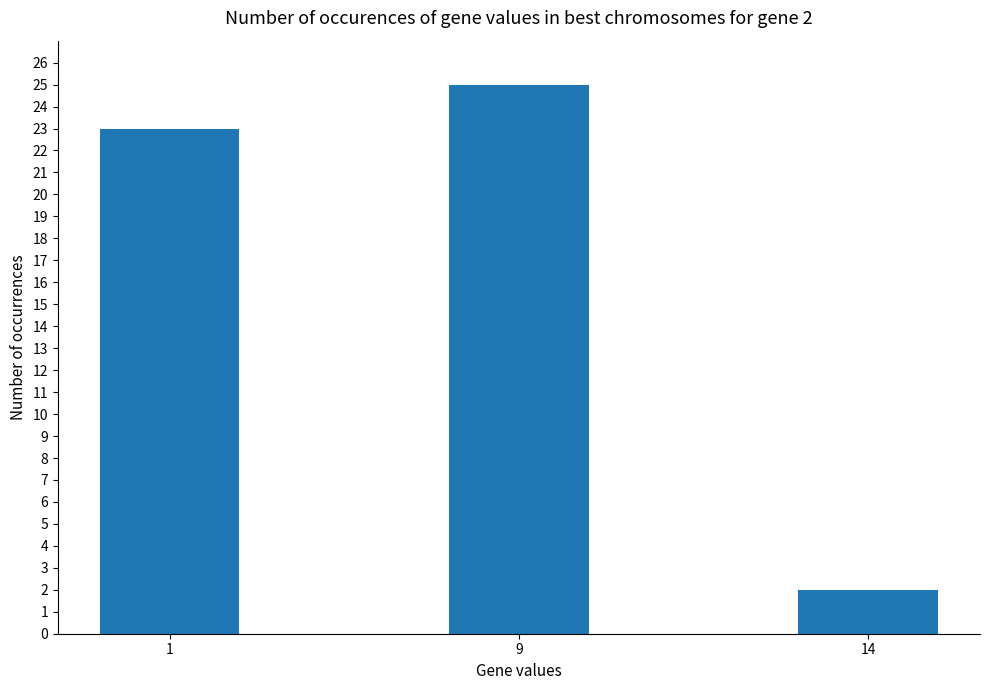

What is the value of the 3rd bar from the left?

2